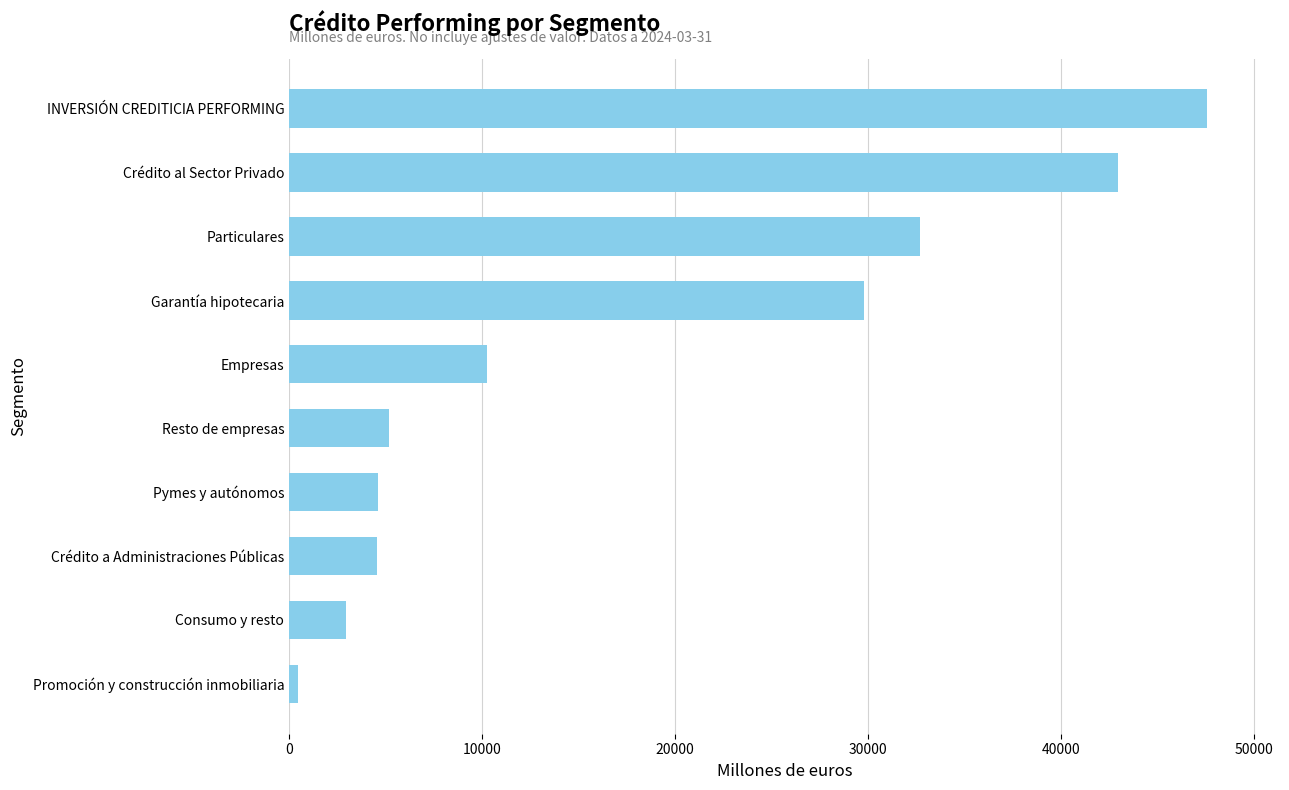

At which label is the value closest to 23987?

Garantía hipotecaria